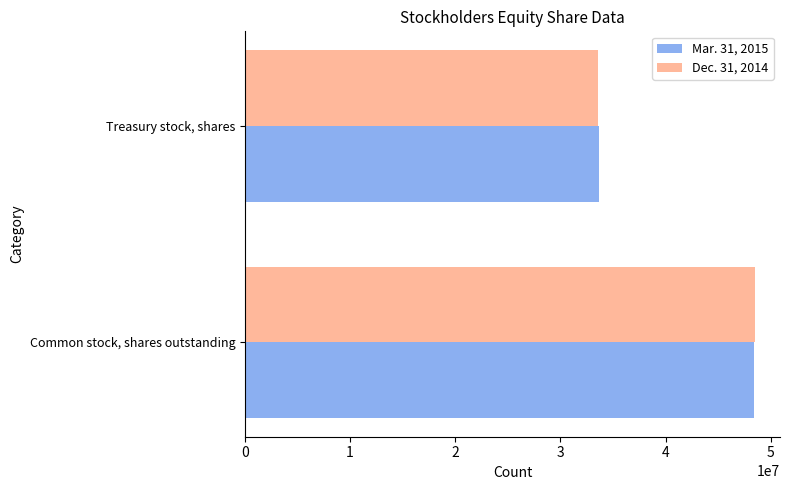

What is the difference between the maximum and minimum values in the Mar. 31, 2015 series?

14709468